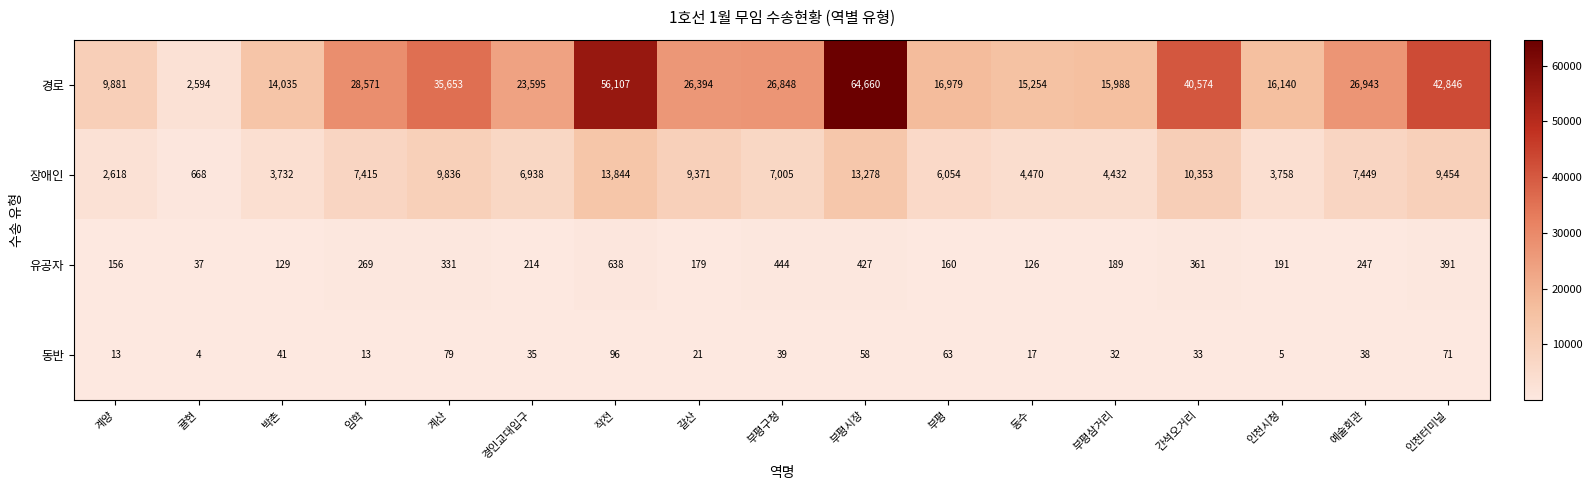

Where is 경로 nearest to the value 33627?

계산